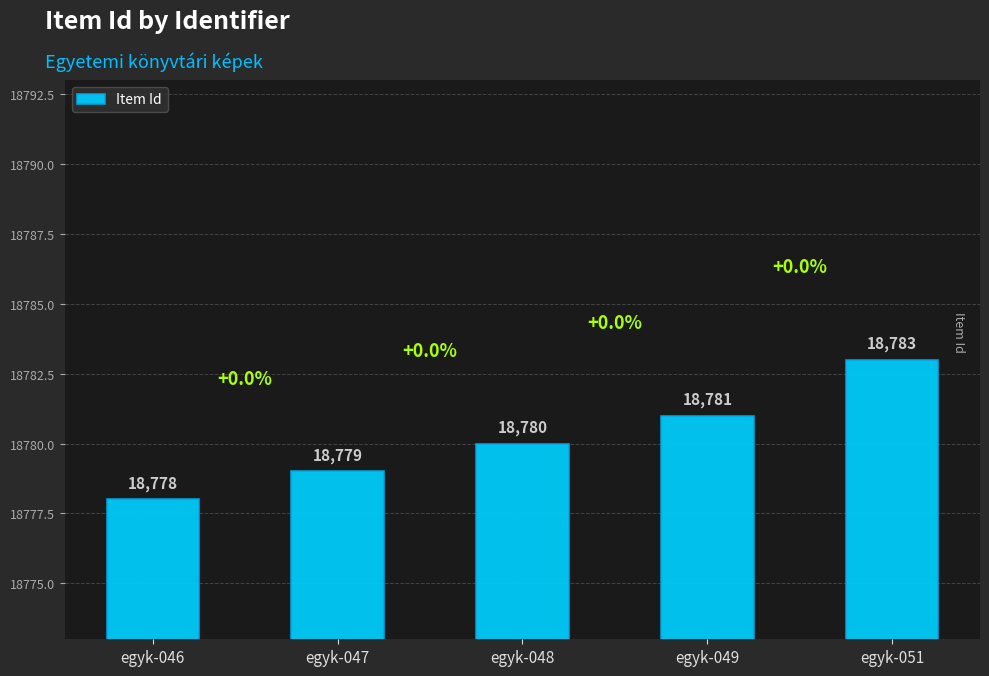

What is the value of the 4th bar from the left?

18781